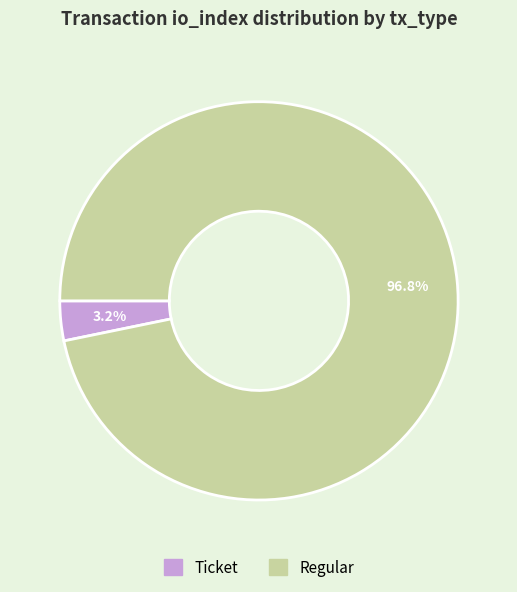

Does any single category account for the majority?

Yes